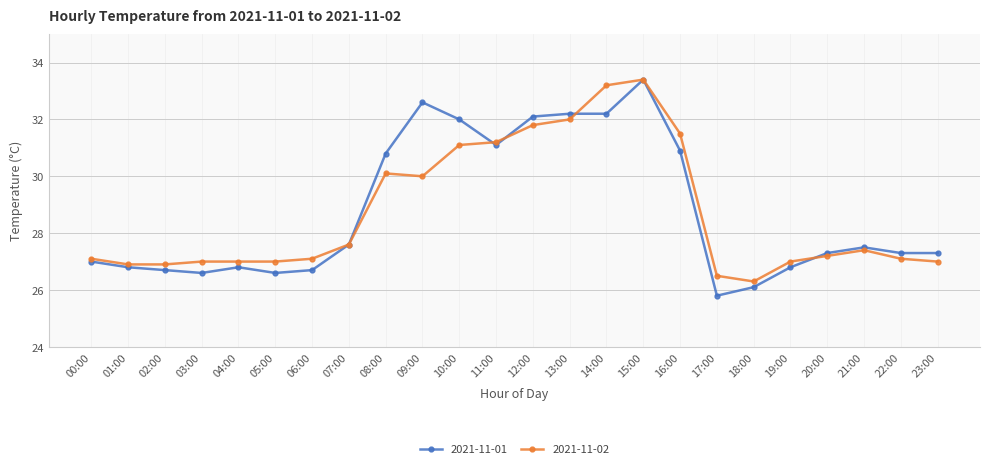

What is the difference between the highest and lowest values at 18:00?

0.2